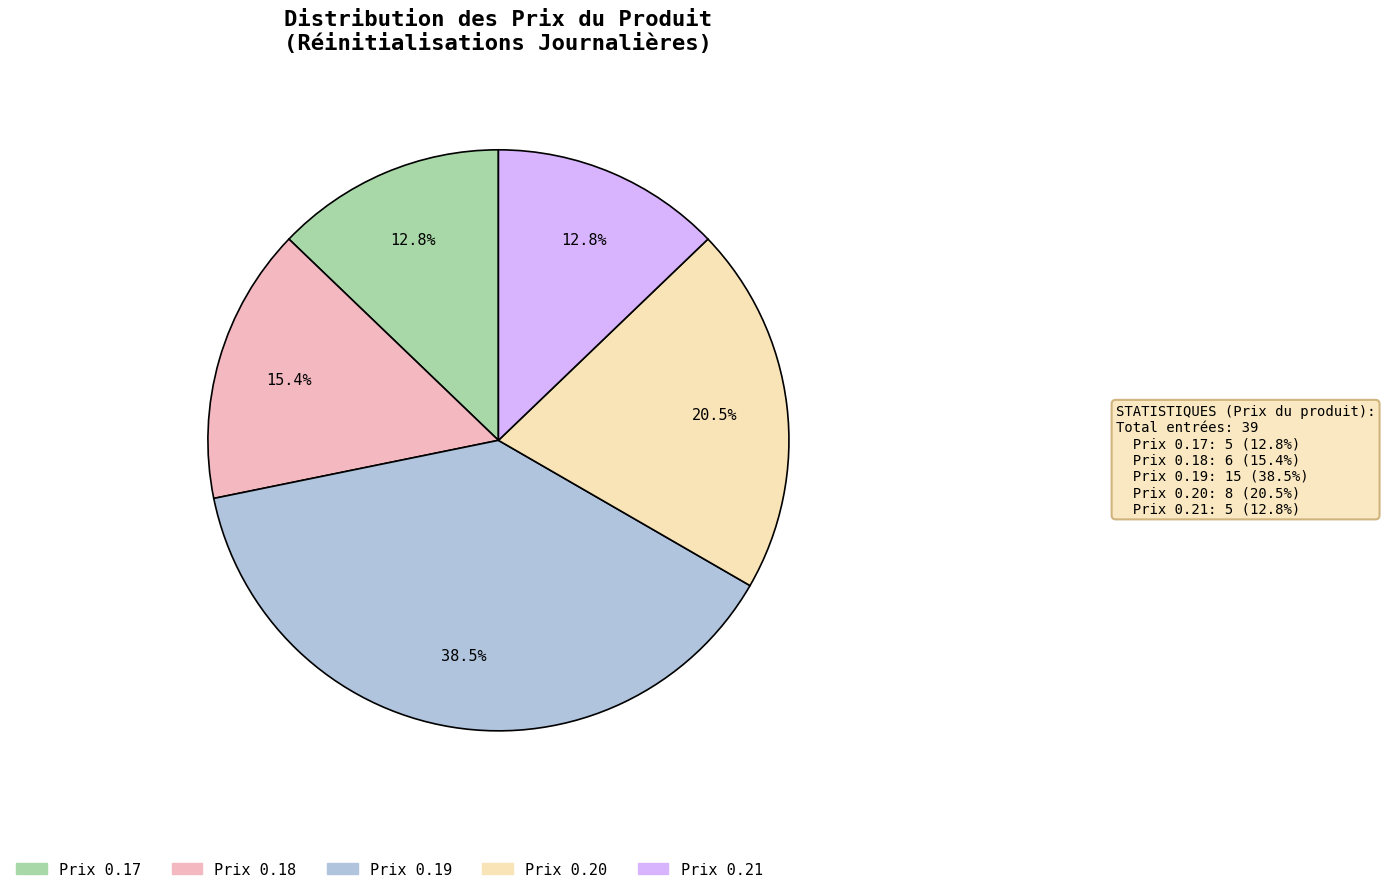

Is there a majority slice in this chart?

No